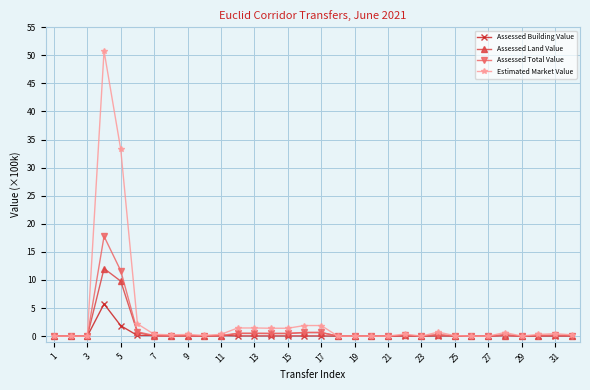

True or false: Assessed Building Value has more than 2 interior local peaks.

True